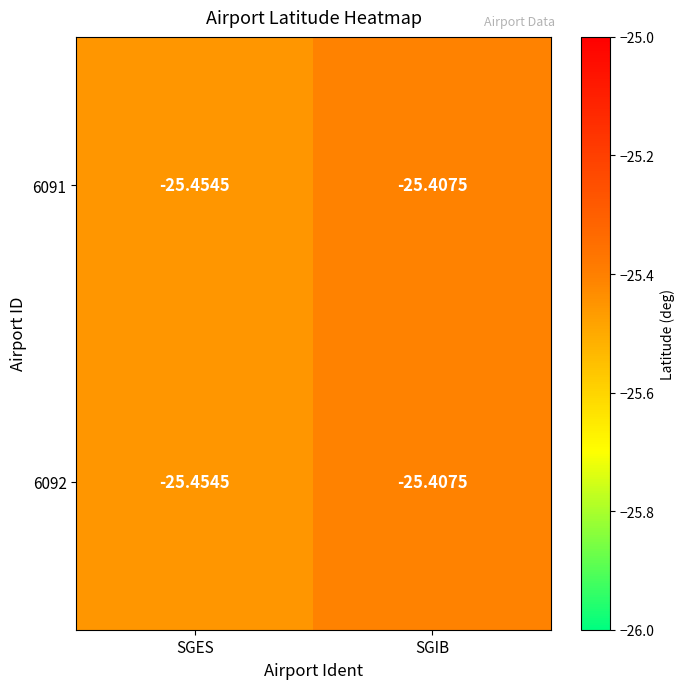

Is the value of 6091 at SGIB greater than the value of 6092 at SGES?

Yes